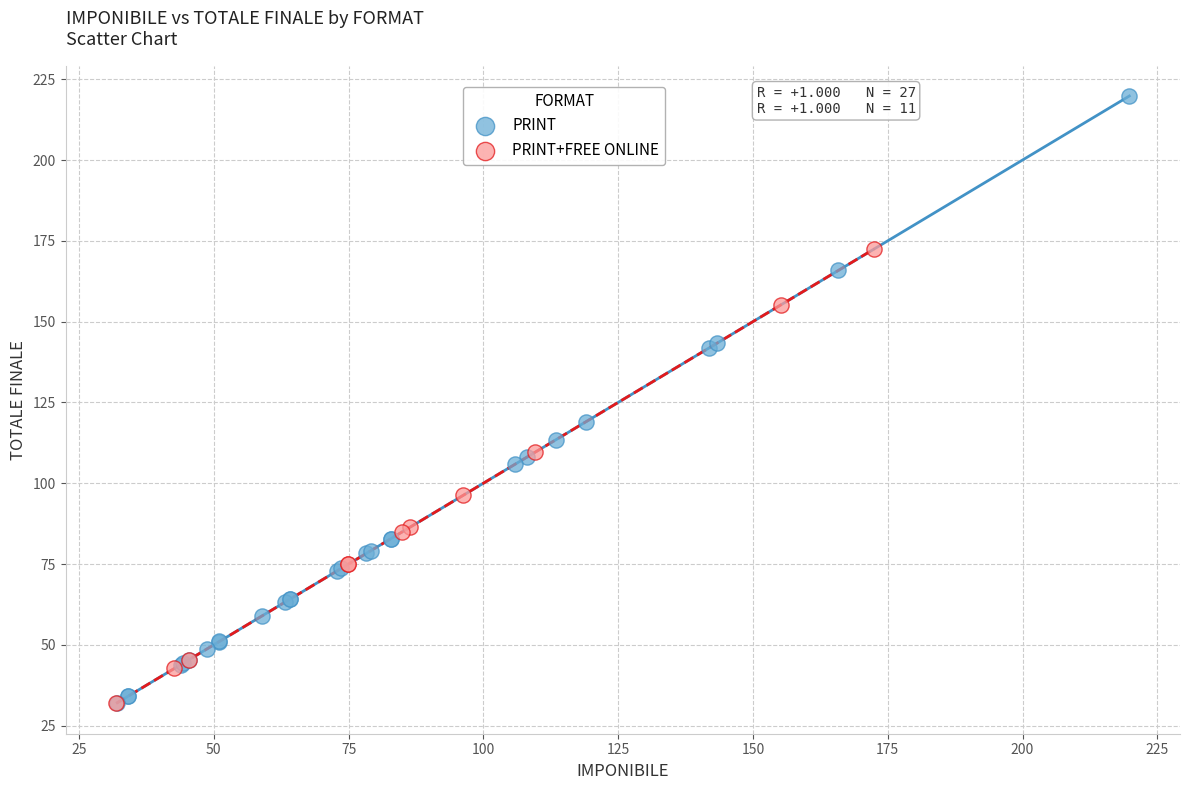

Which series reaches the maximum Y coordinate?

PRINT